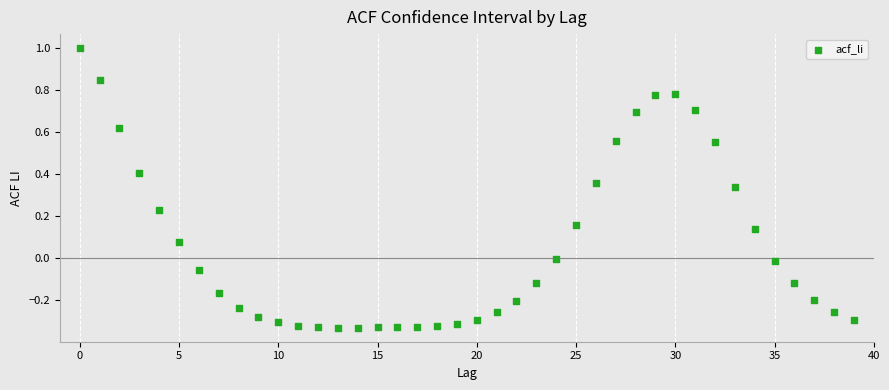

What is the range of Y values (max minus min)?

1.3